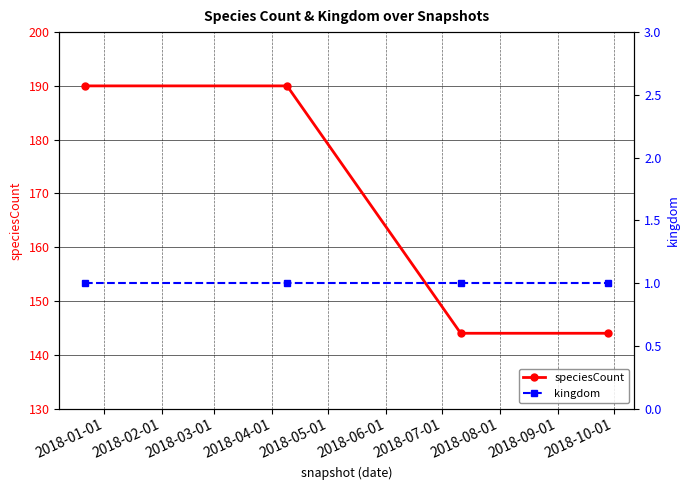

Count the number of categories in the chart.

4